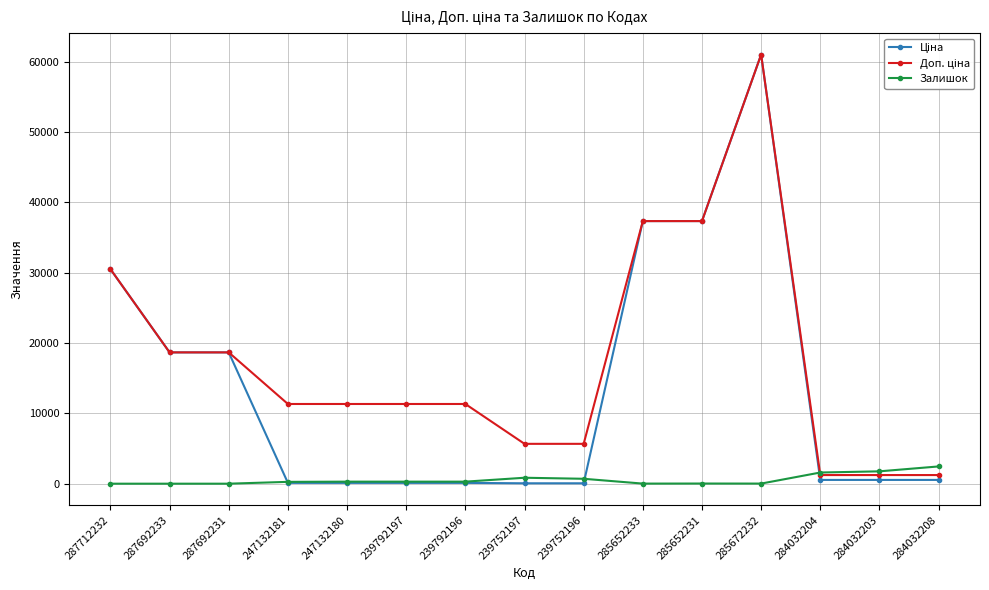

How many distinct data groups are displayed?

3